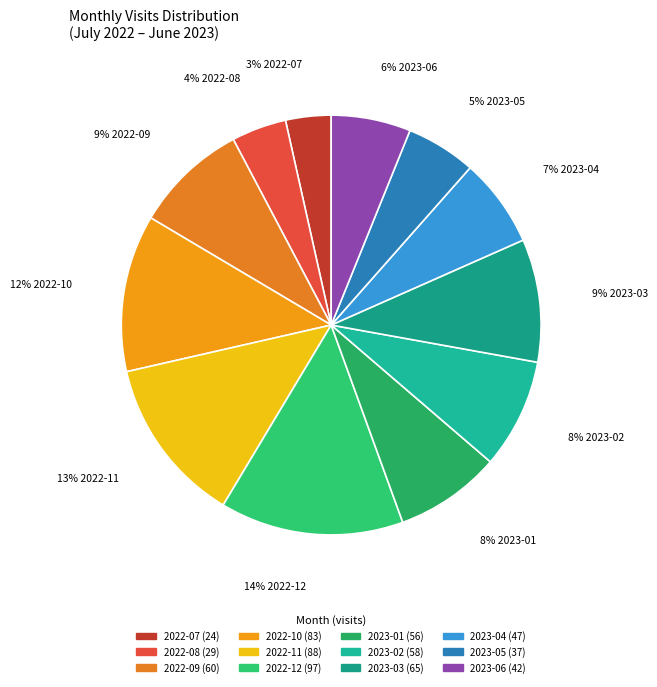

True or false: 2022-09 accounts for 3% of the total.

False